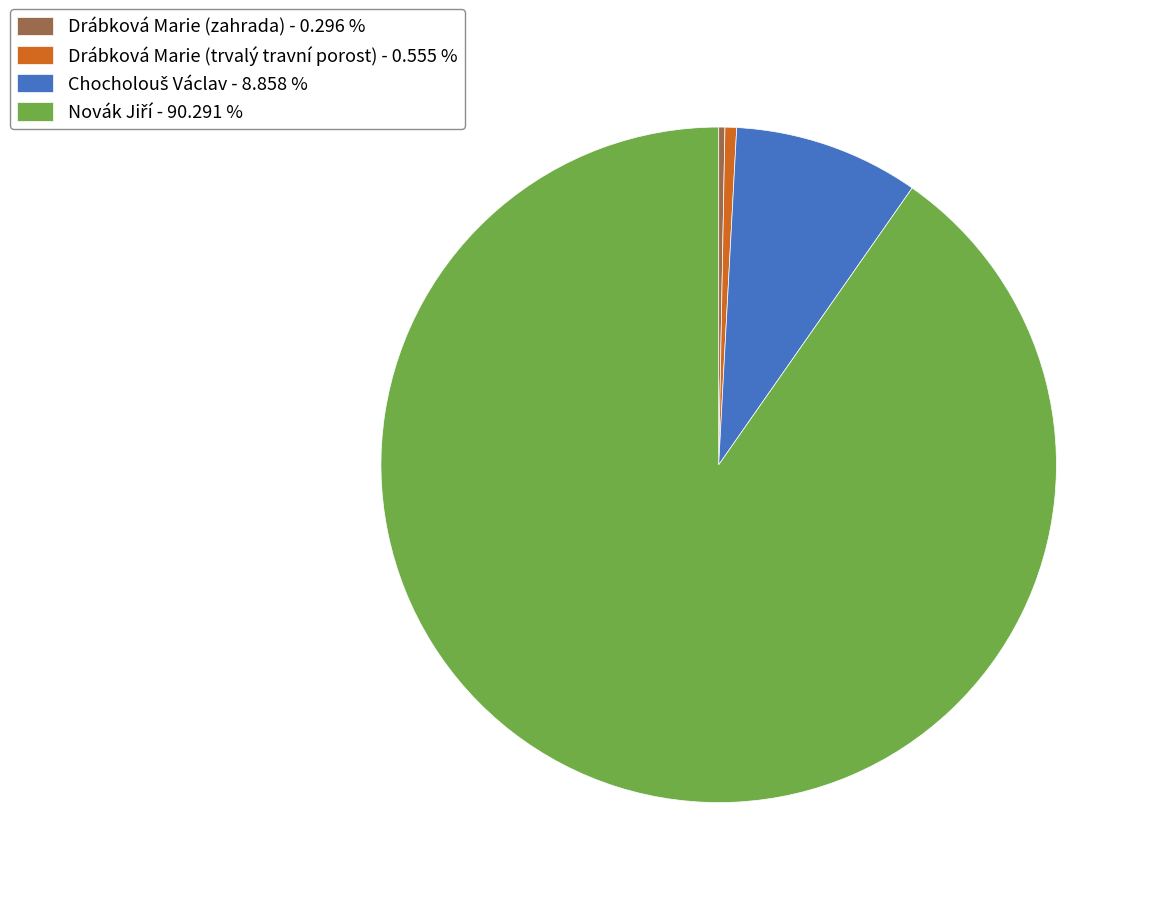

Is there any slice that represents more than half of the pie?

Yes